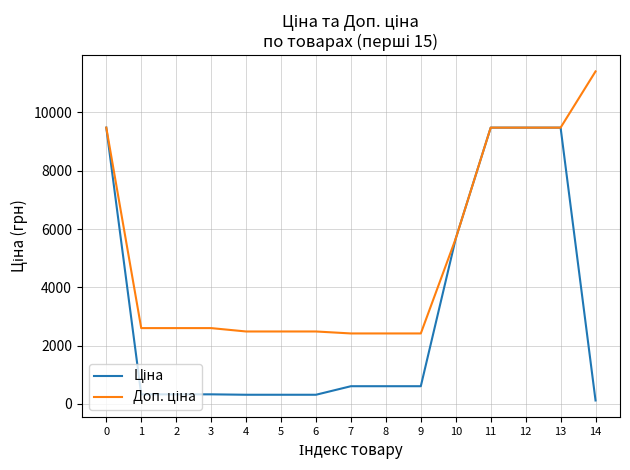

What is the total value across all series at 10?

11347.6